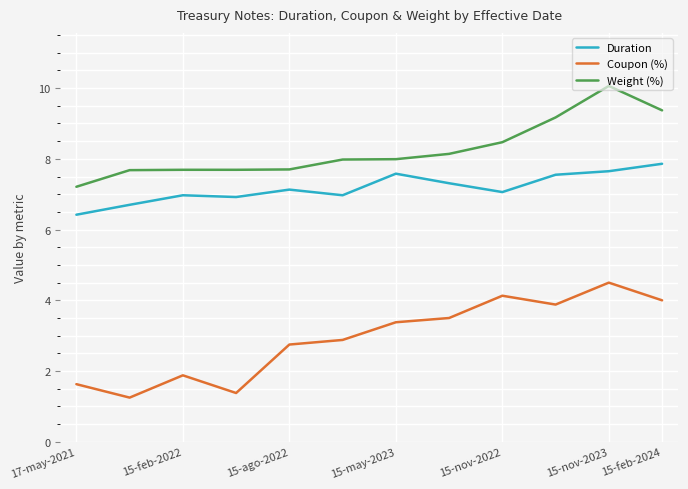

Which series has the largest range (max minus min)?

Coupon (%)